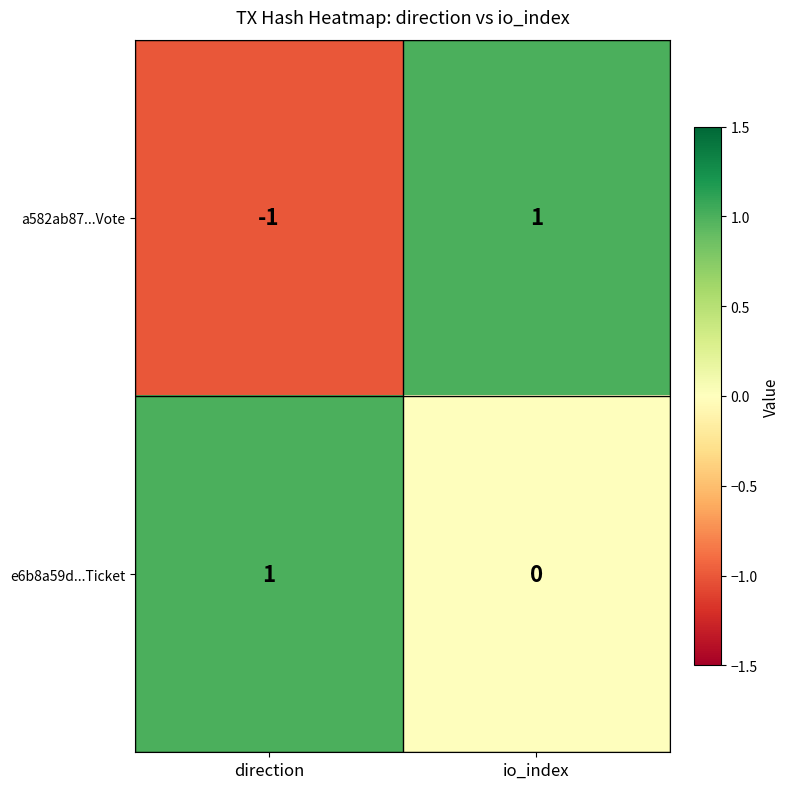

Is it true that e6b8a59d...Ticket equals 2 at direction?

False